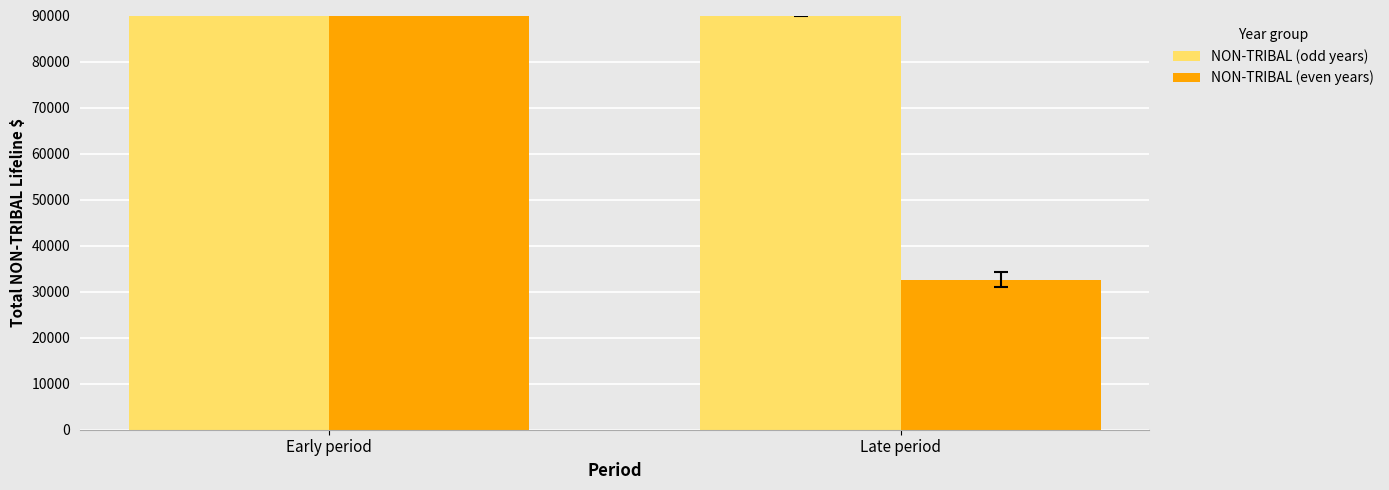

Which has a higher value, Late period or Early period?

Early period